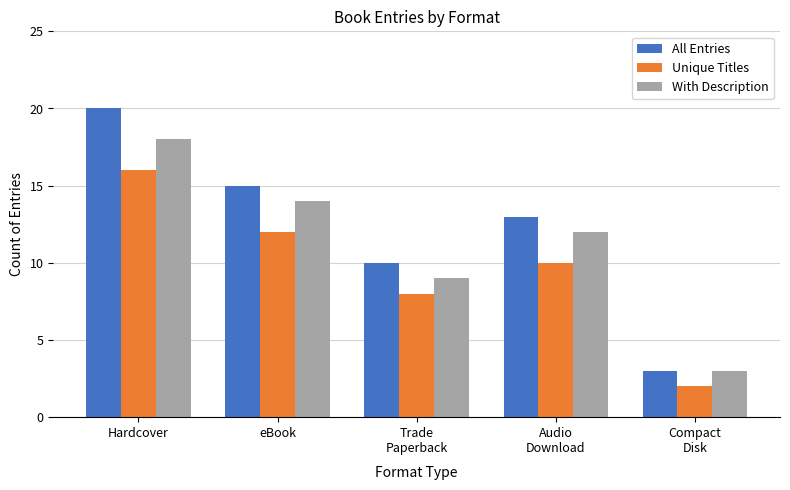

What are all the series names shown in the legend?

All Entries, Unique Titles, With Description